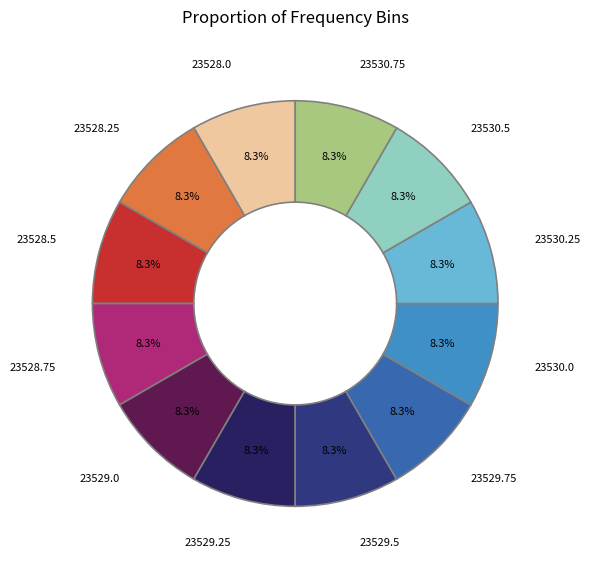

Does any single category account for the majority?

No